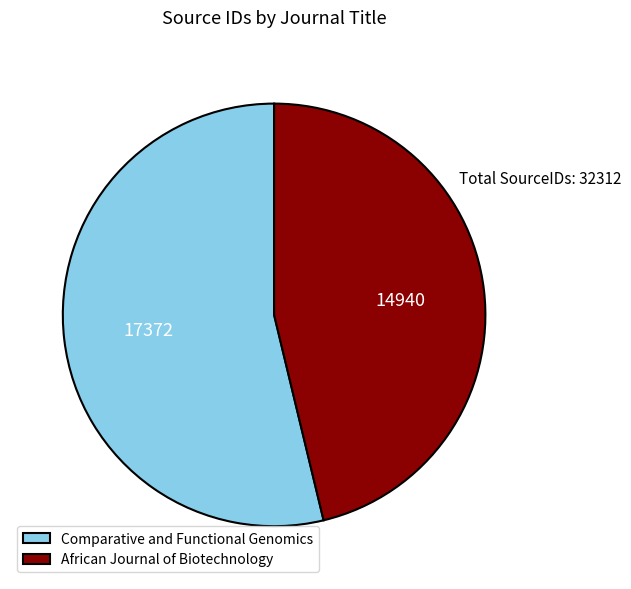

The Comparative and Functional Genomics slice represents 59% of the pie. True or false?

False